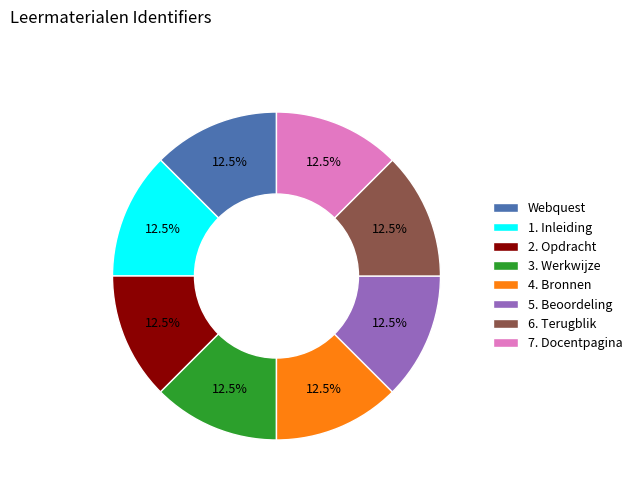

How much of the chart is everything except 1. Inleiding?

87.5%